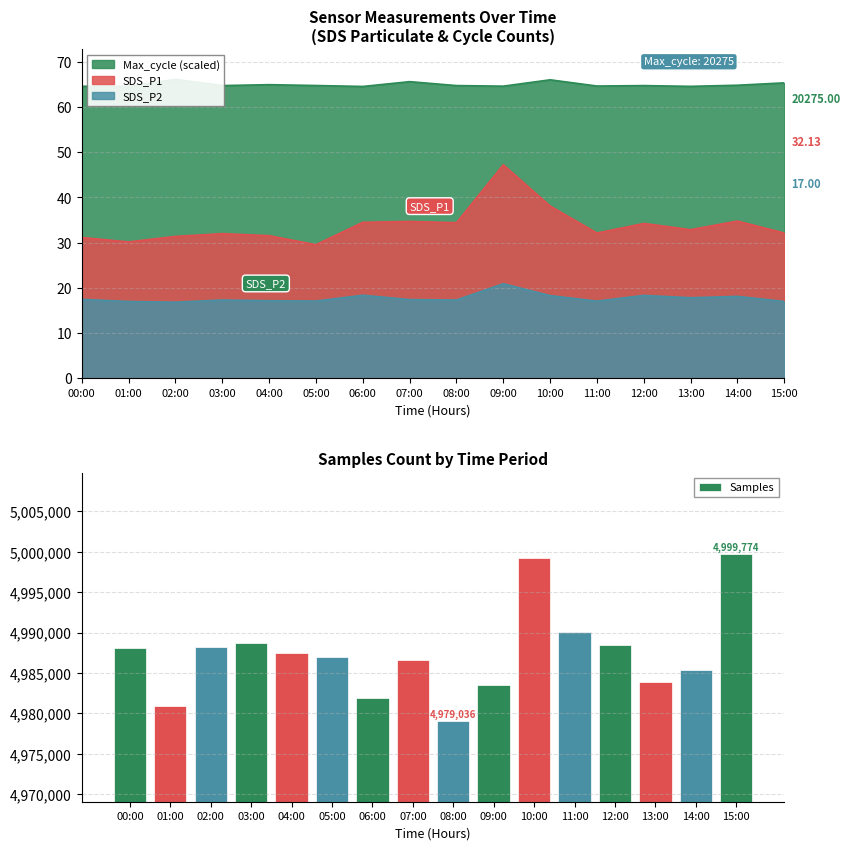

List the labels in order of value, largest first.

15:00, 10:00, 11:00, 03:00, 12:00, 02:00, 00:00, 04:00, 05:00, 07:00, 14:00, 13:00, 09:00, 06:00, 01:00, 08:00